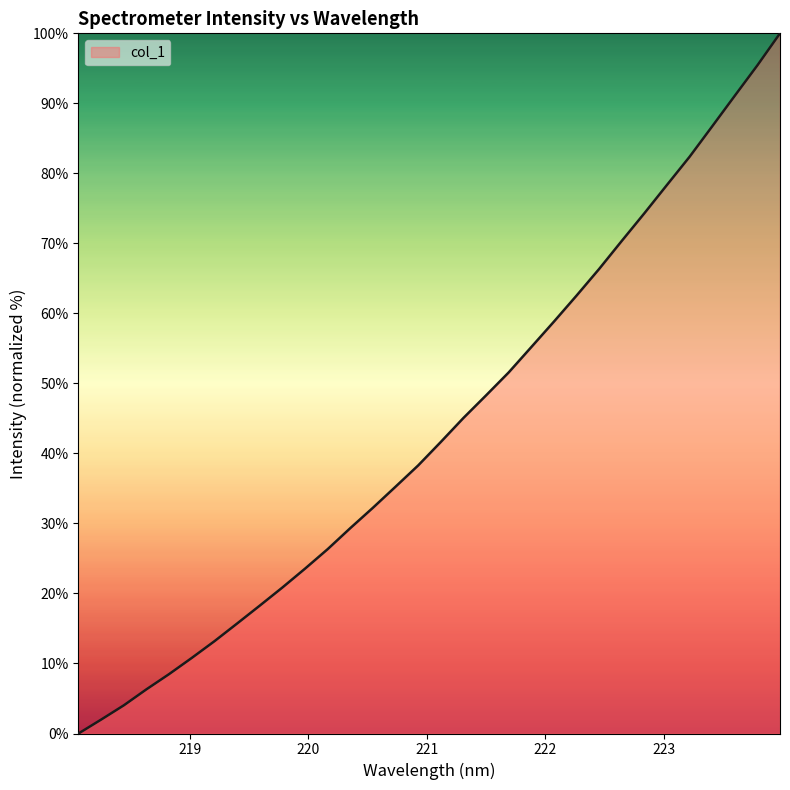

What is the maximum value shown in the chart?

100.0